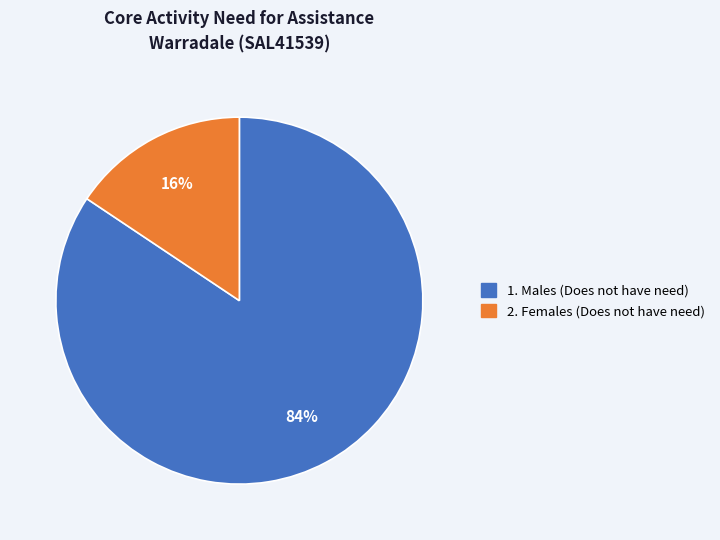

Does any single category account for the majority?

Yes